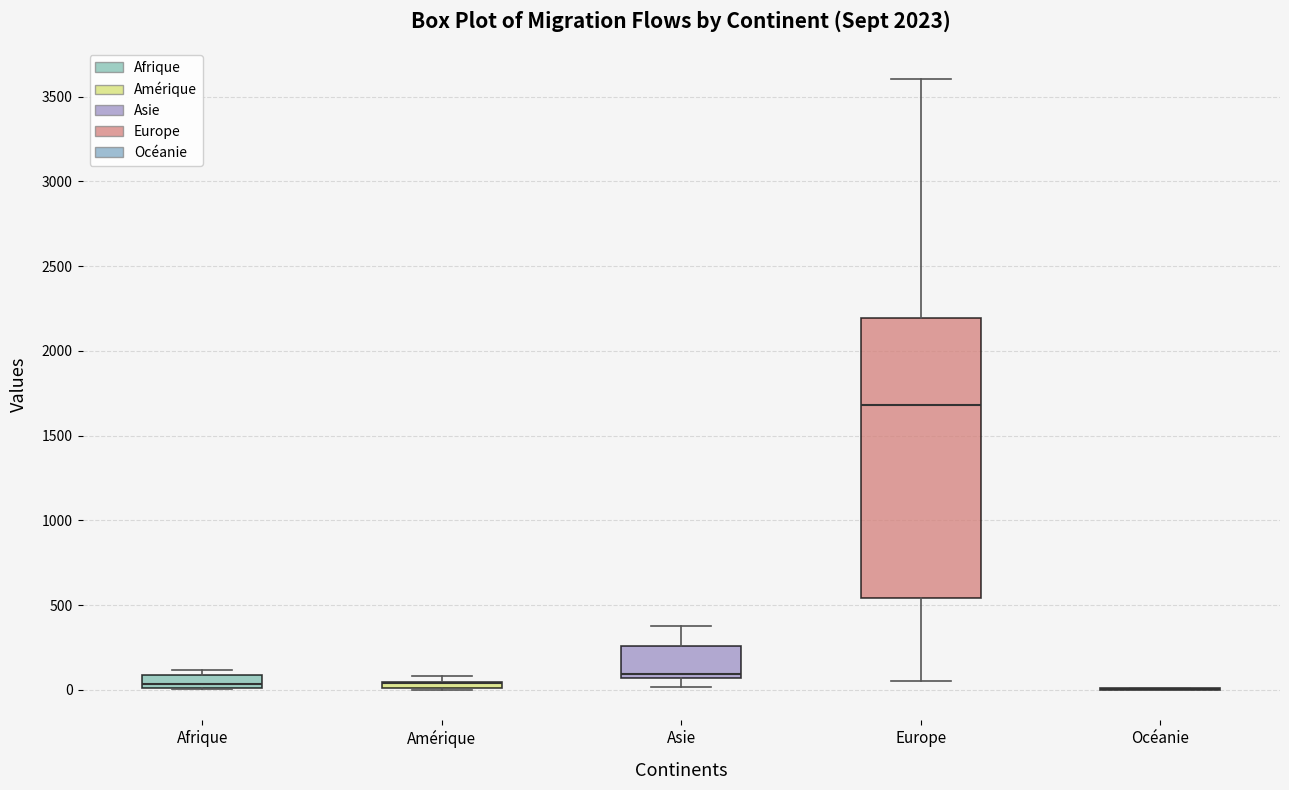

Where does the median line of the box for Afrique sit on the y-axis? The values are not printed on the chart, so give them approximately, as read against the axis.

50